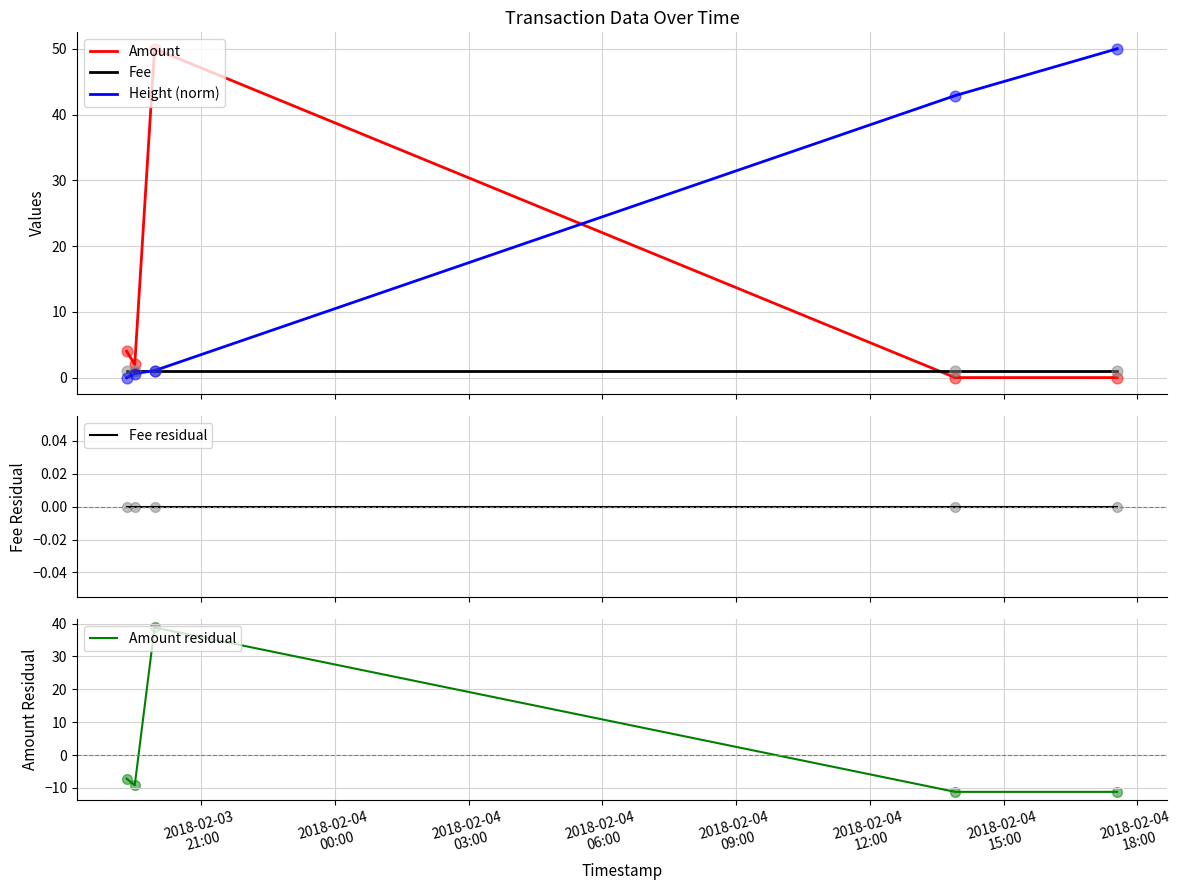

Which series reaches the maximum Y coordinate?

Amount